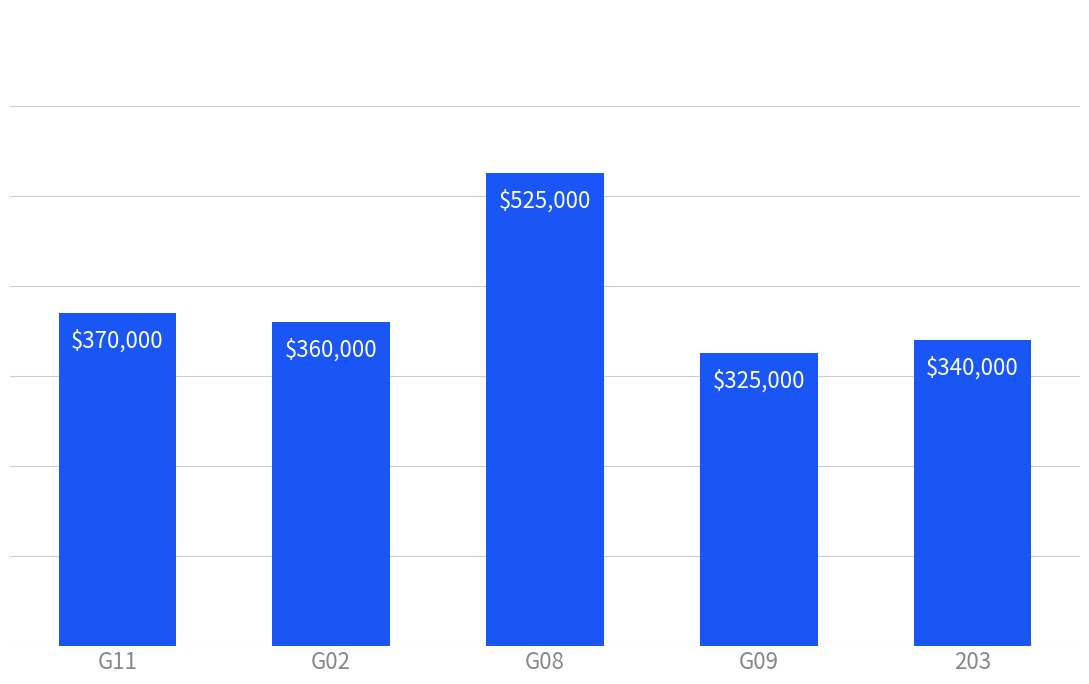

Rank the categories by value from highest to lowest.

G08, G11, G02, 203, G09